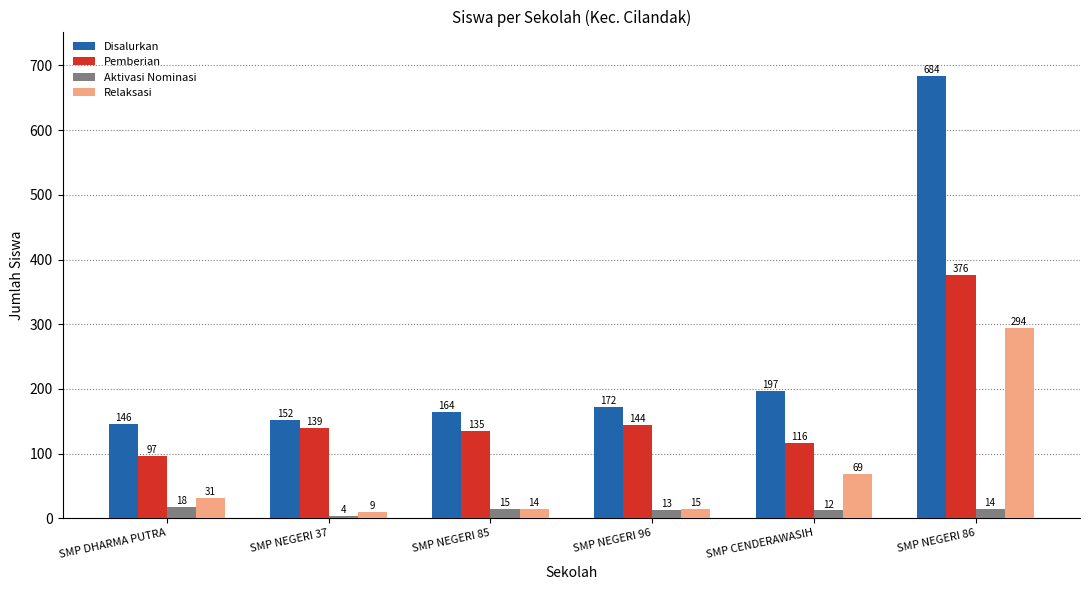

How many groups of bars are there?

6